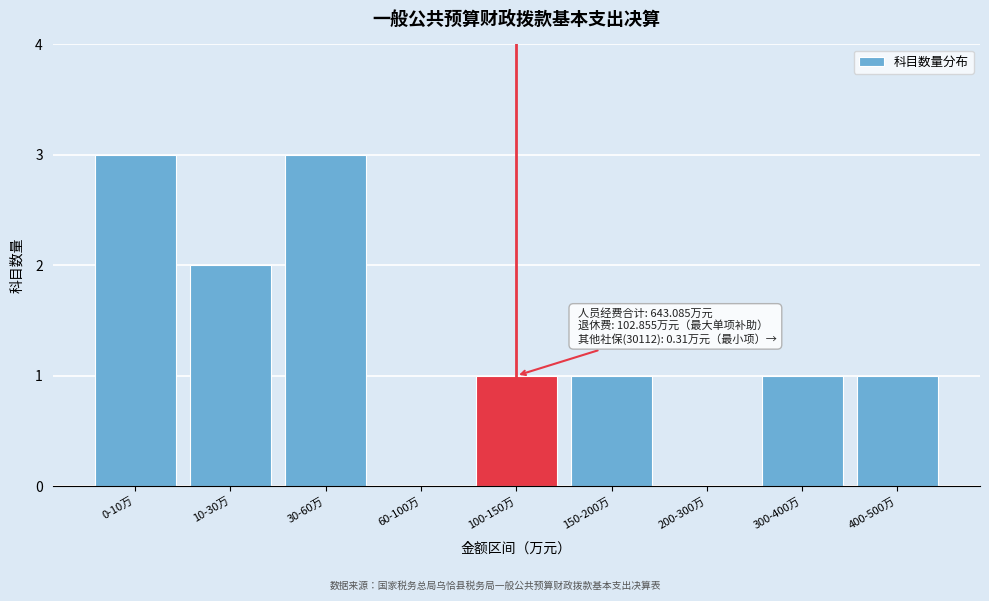

Reading right to left, what are all the values shown in this chart?

400-500万=1	300-400万=1	200-300万=0	150-200万=1	100-150万=1	60-100万=0	30-60万=3	10-30万=2	0-10万=3